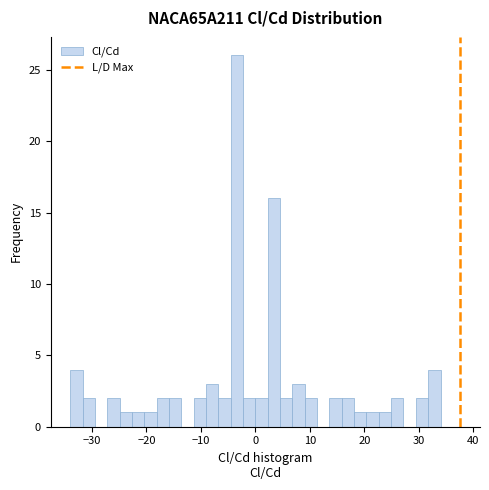

Read against the x-axis, roughly where is the centre of the tallest bar?

-3